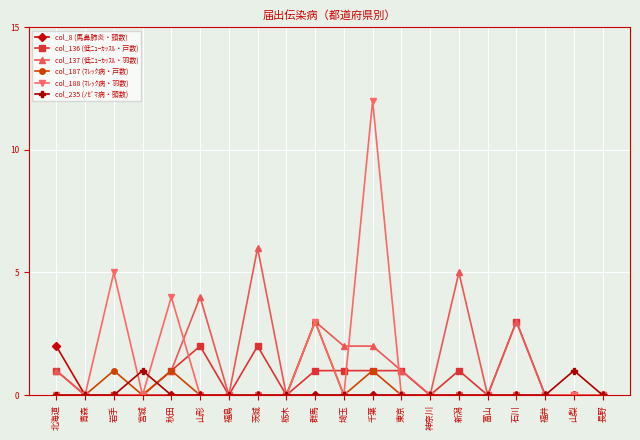

What is the total value across all series at 山形?

6